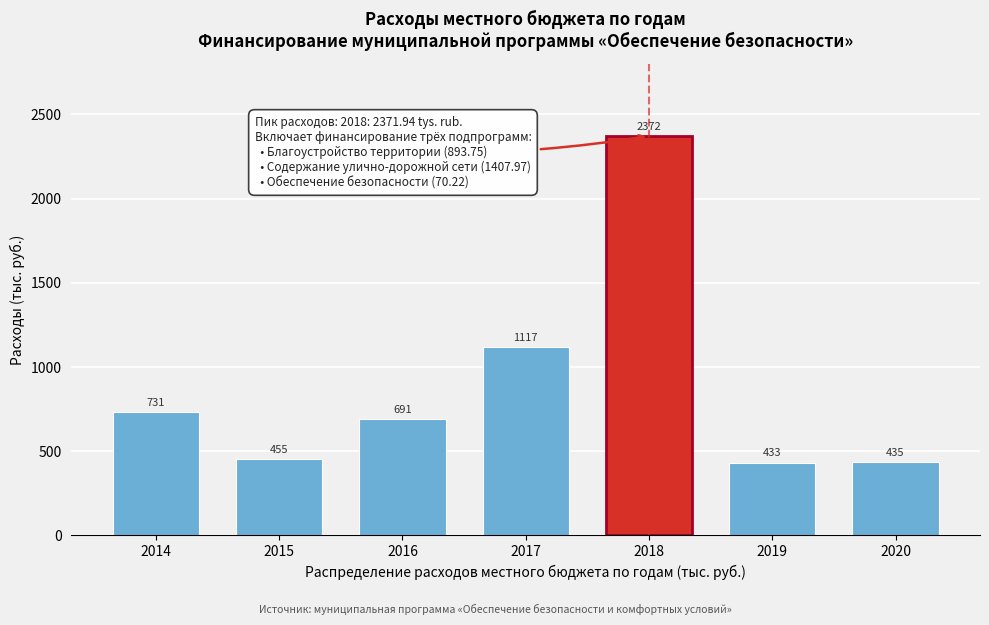

What is the value of the 3rd bar from the left?

690.9